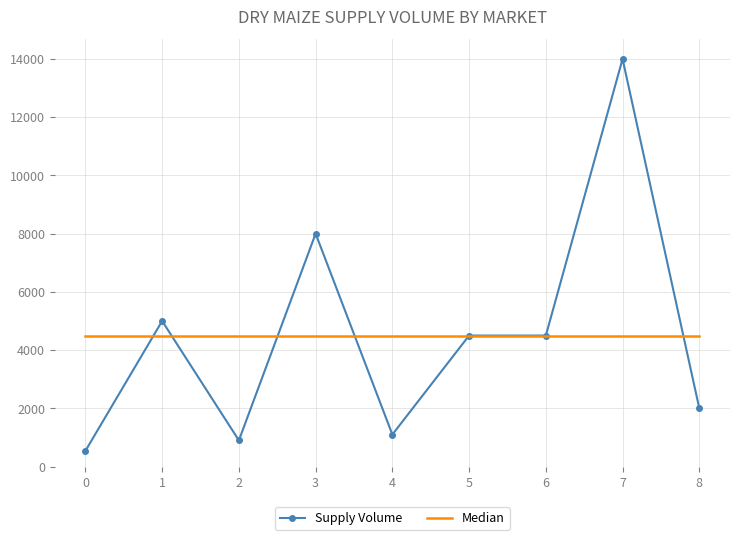

True or false: Supply Volume has a value of 4500 at 6.

True